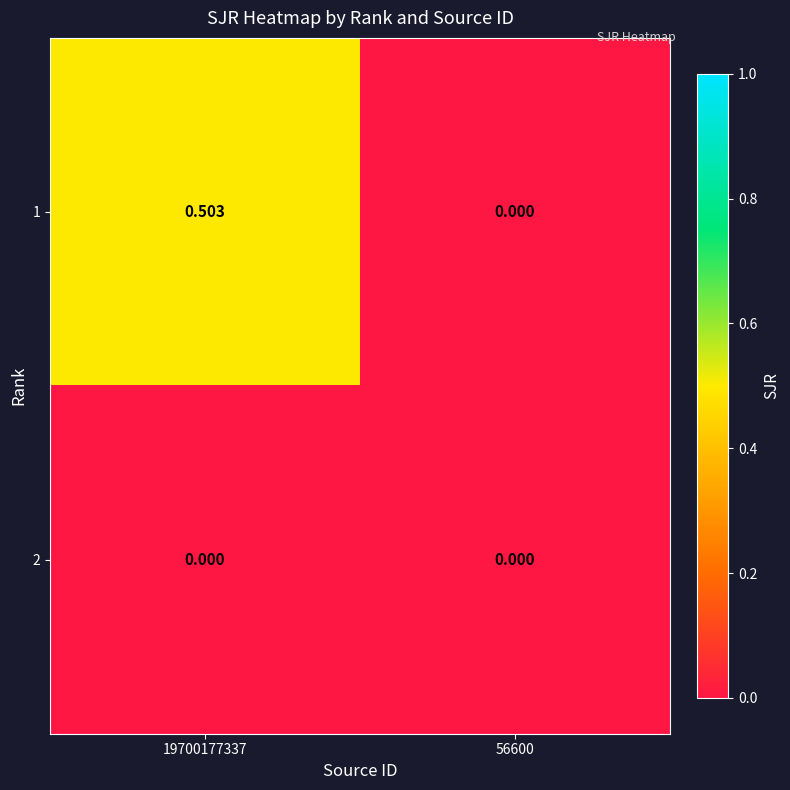

List the series in order of their peak value, highest first.

1, 2